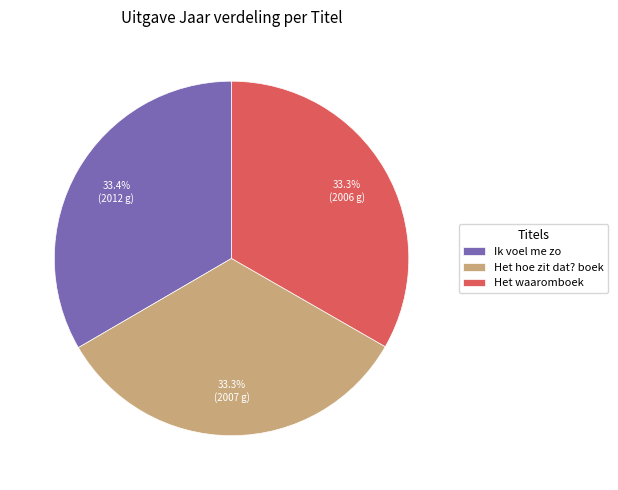

The Ik voel me zo slice represents 22% of the pie. True or false?

False